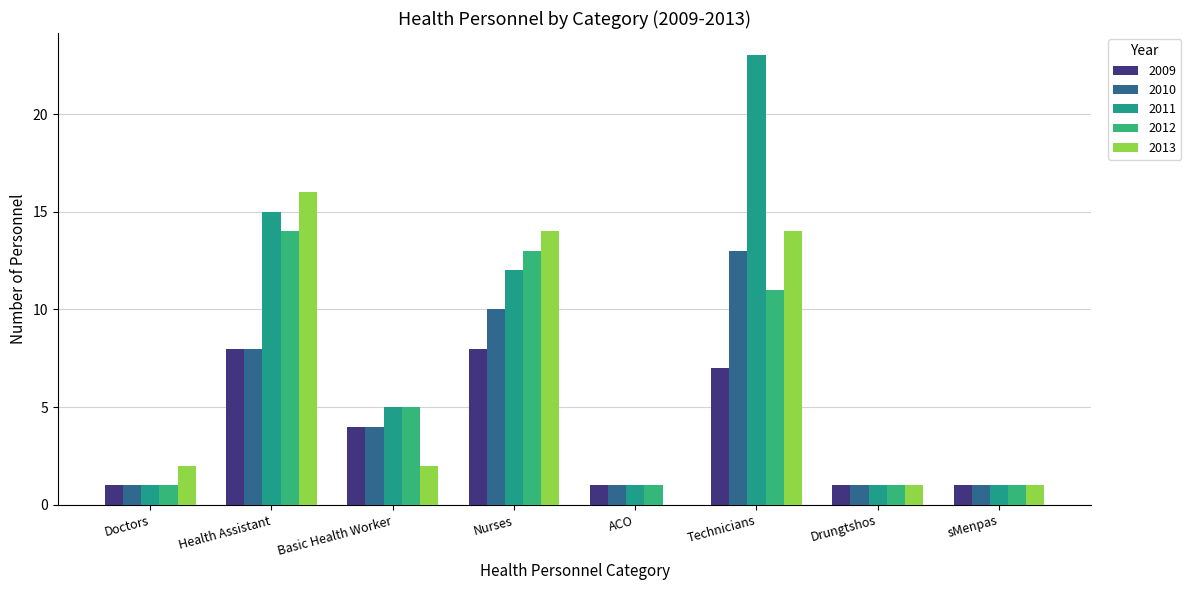

Is it true that 2013 equals 1 at sMenpas?

True